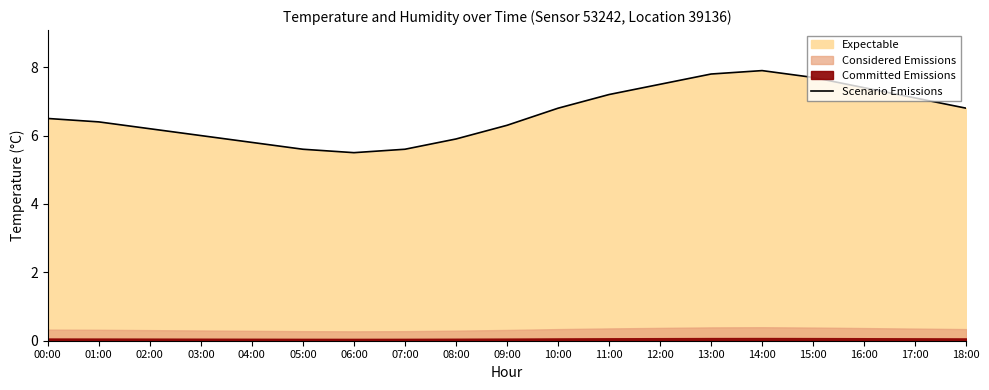

Approximately how many times larger is the value at 17:00 compared to 04:00?

1.2